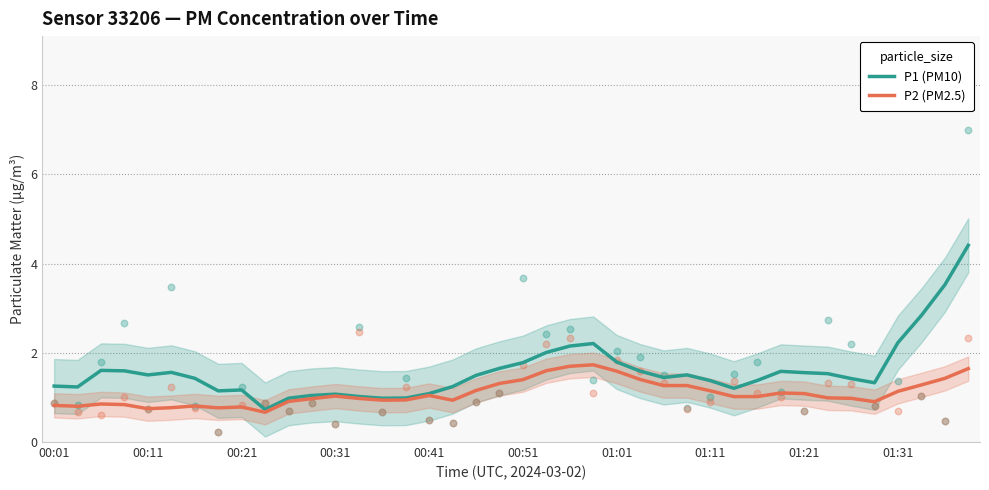

At which category is the sum across all series the highest?

39